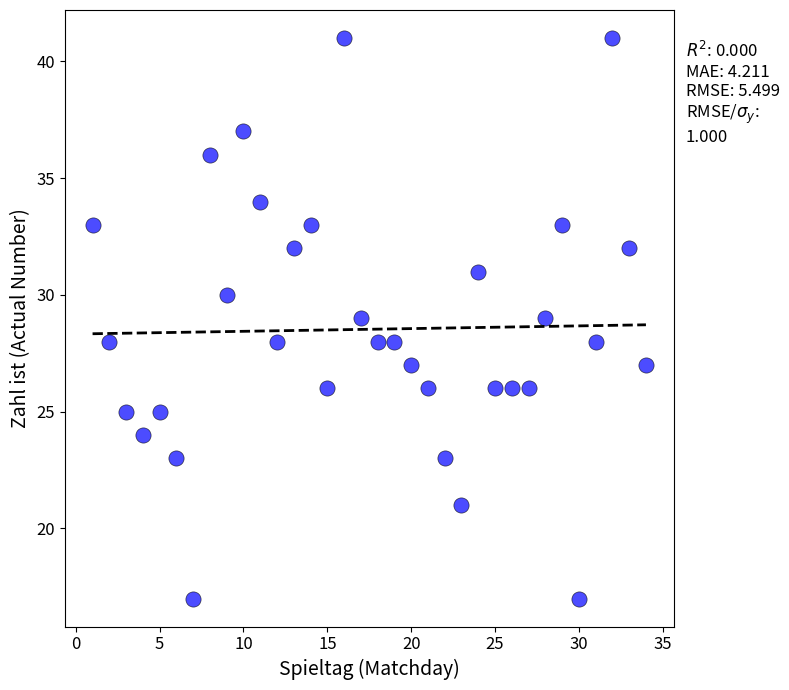

What is the range of X values (max minus min)?

33